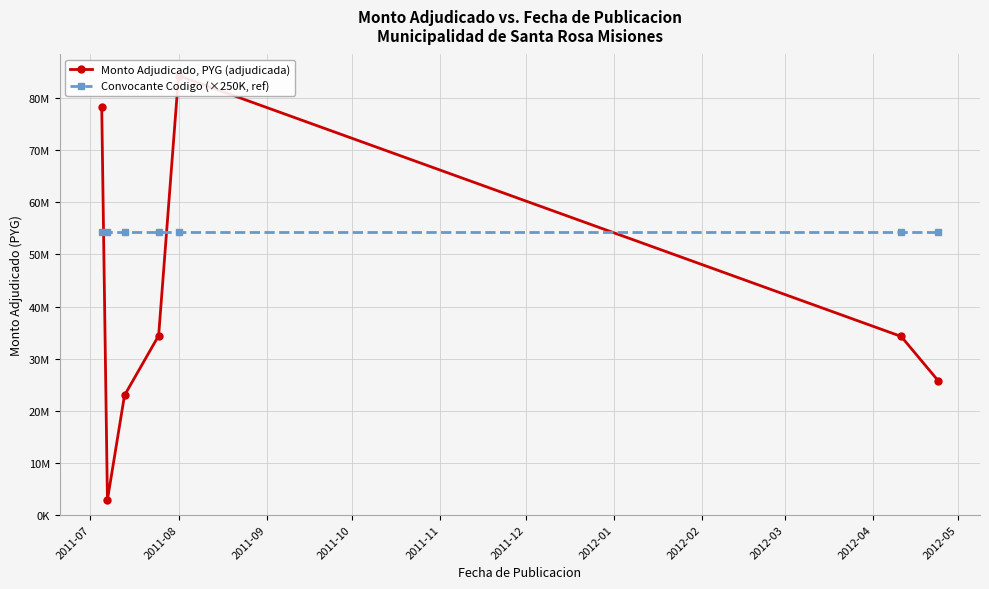

Is the value of Monto Adjudicado, PYG (adjudicada) at 2011-12 greater than the value of Convocante Codigo (×250K, ref) at 2011-11?

No